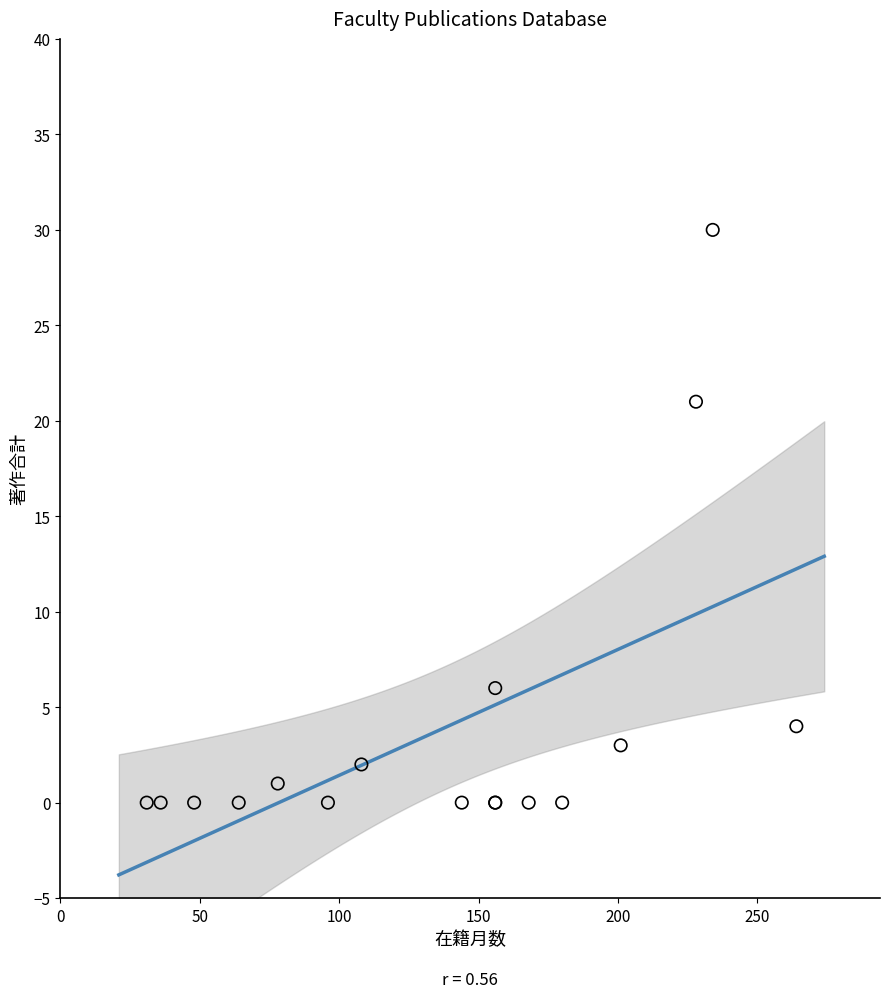

What Y value in the scatter plot is closest to 15?

21